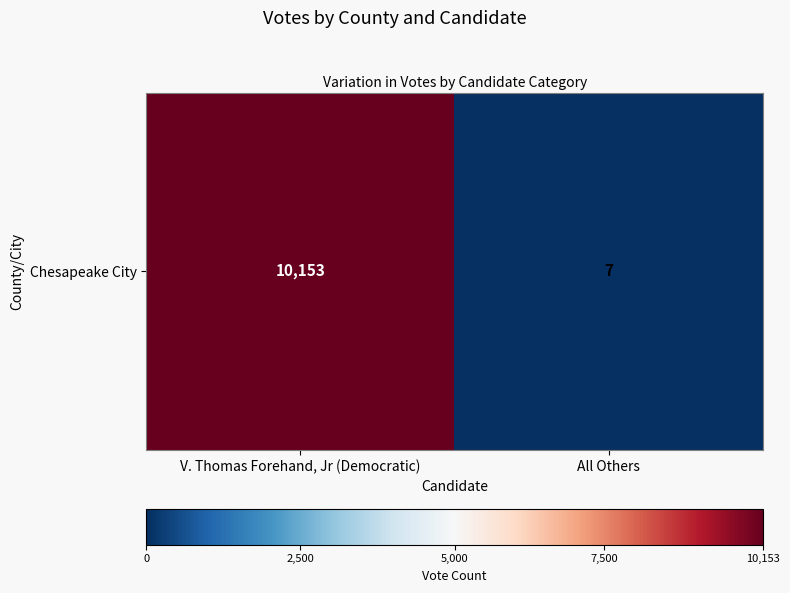

At which label is the value closest to 5080?

V. Thomas Forehand, Jr (Democratic)